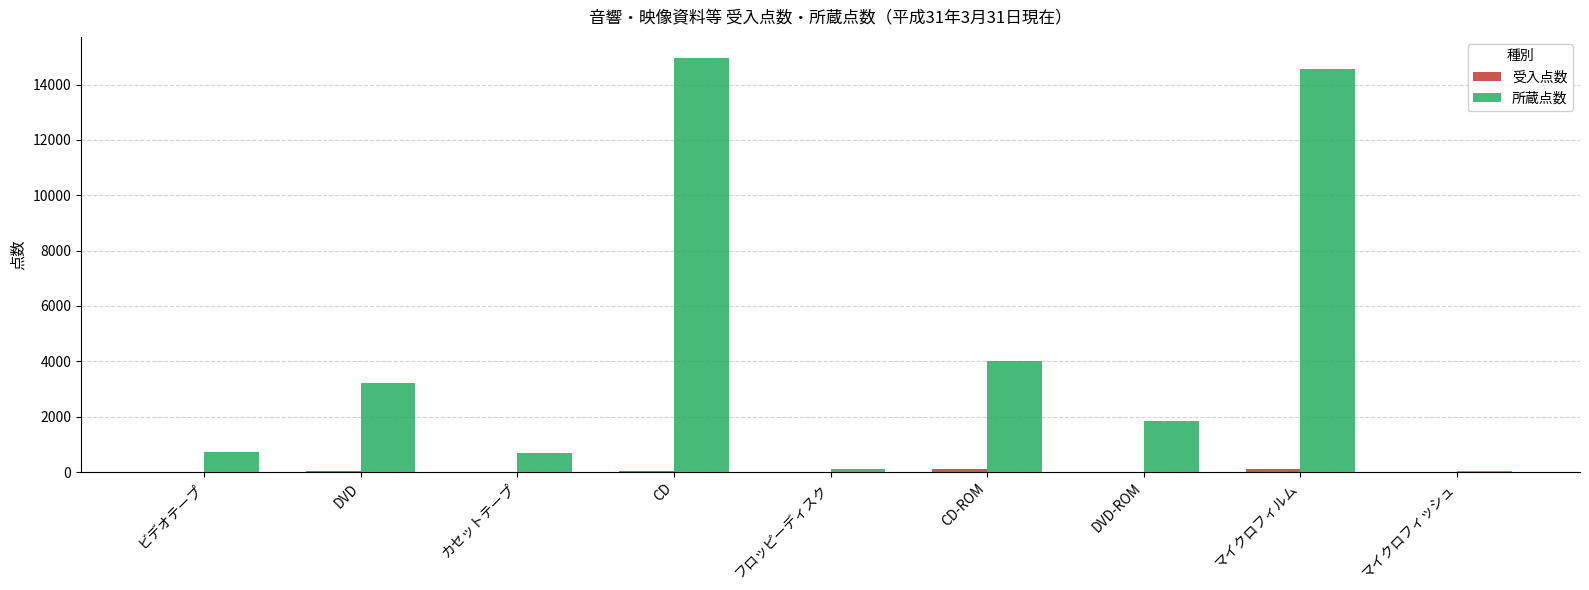

What is the total value across all series at フロッピーディスク?

96